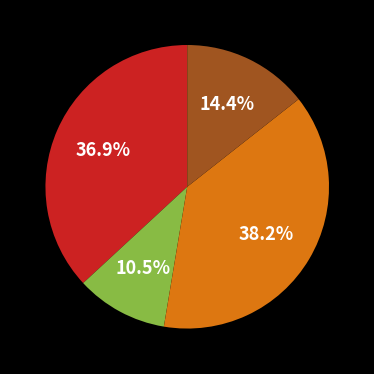

Is there any slice that represents more than half of the pie?

No